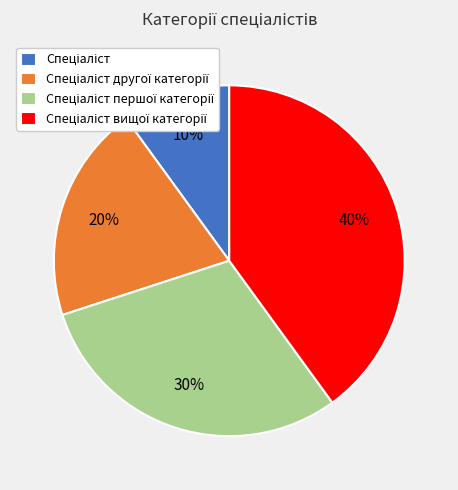

Is there a majority slice in this chart?

No